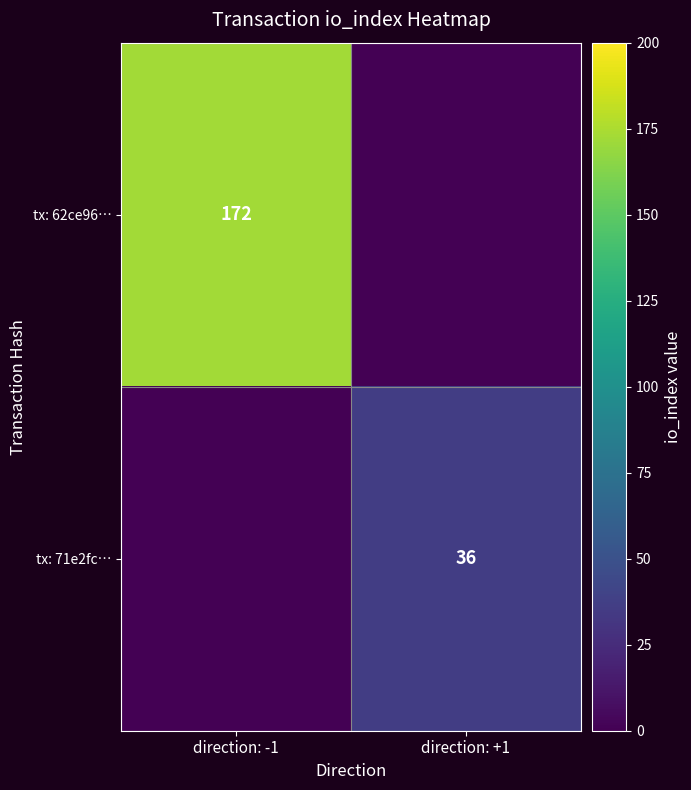

The value of tx: 71e2fc… at direction: +1 is 36. True or false?

True